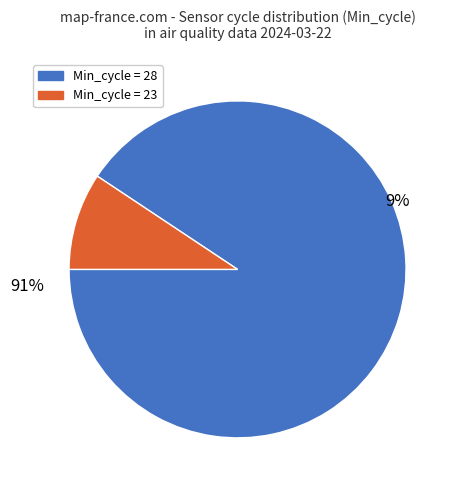

How many segments does this pie chart have?

2